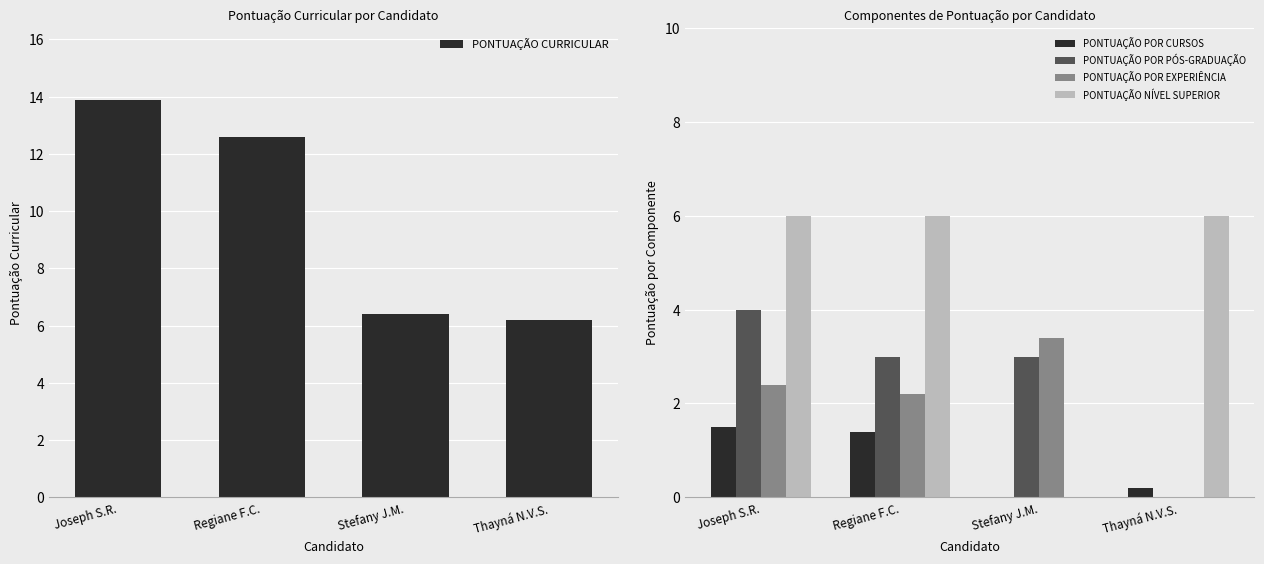

Is the value of PONTUAÇÃO POR PÓS-GRADUAÇÃO at Joseph S.R. greater than the value of PONTUAÇÃO CURRICULAR at Regiane F.C.?

No